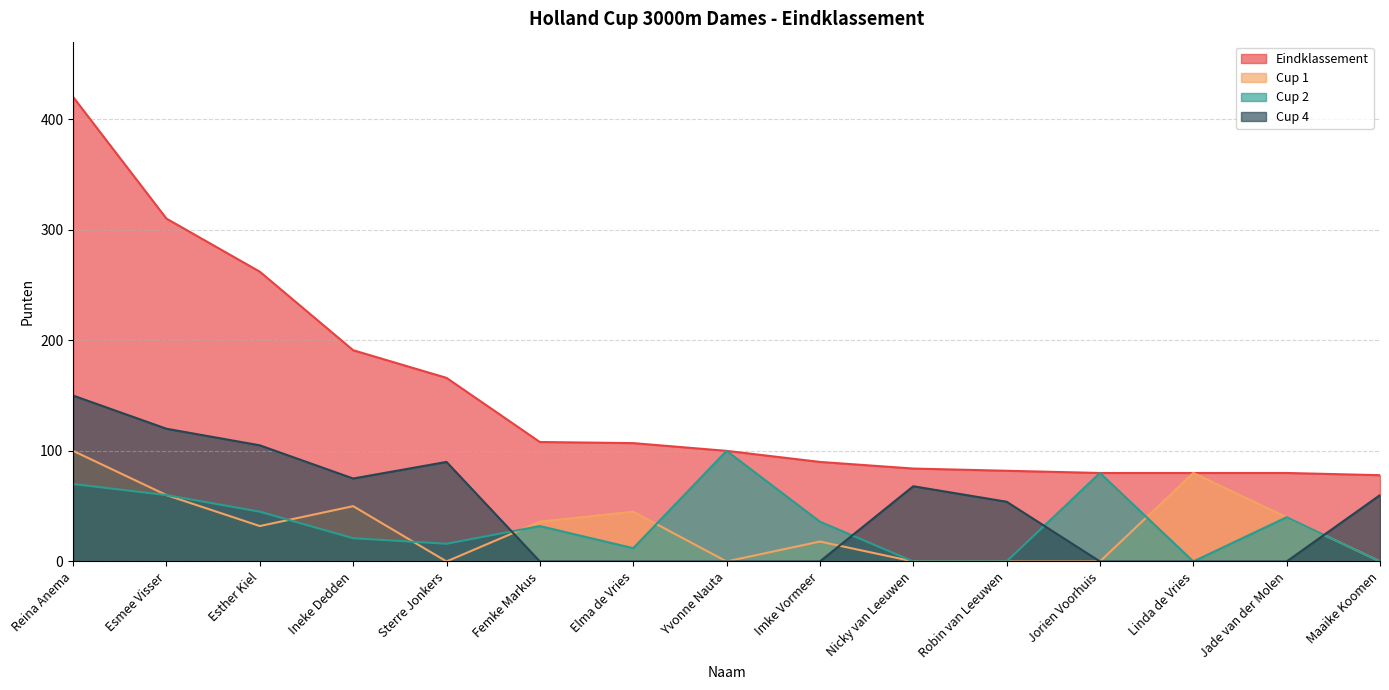

How many series are shown in this chart?

4